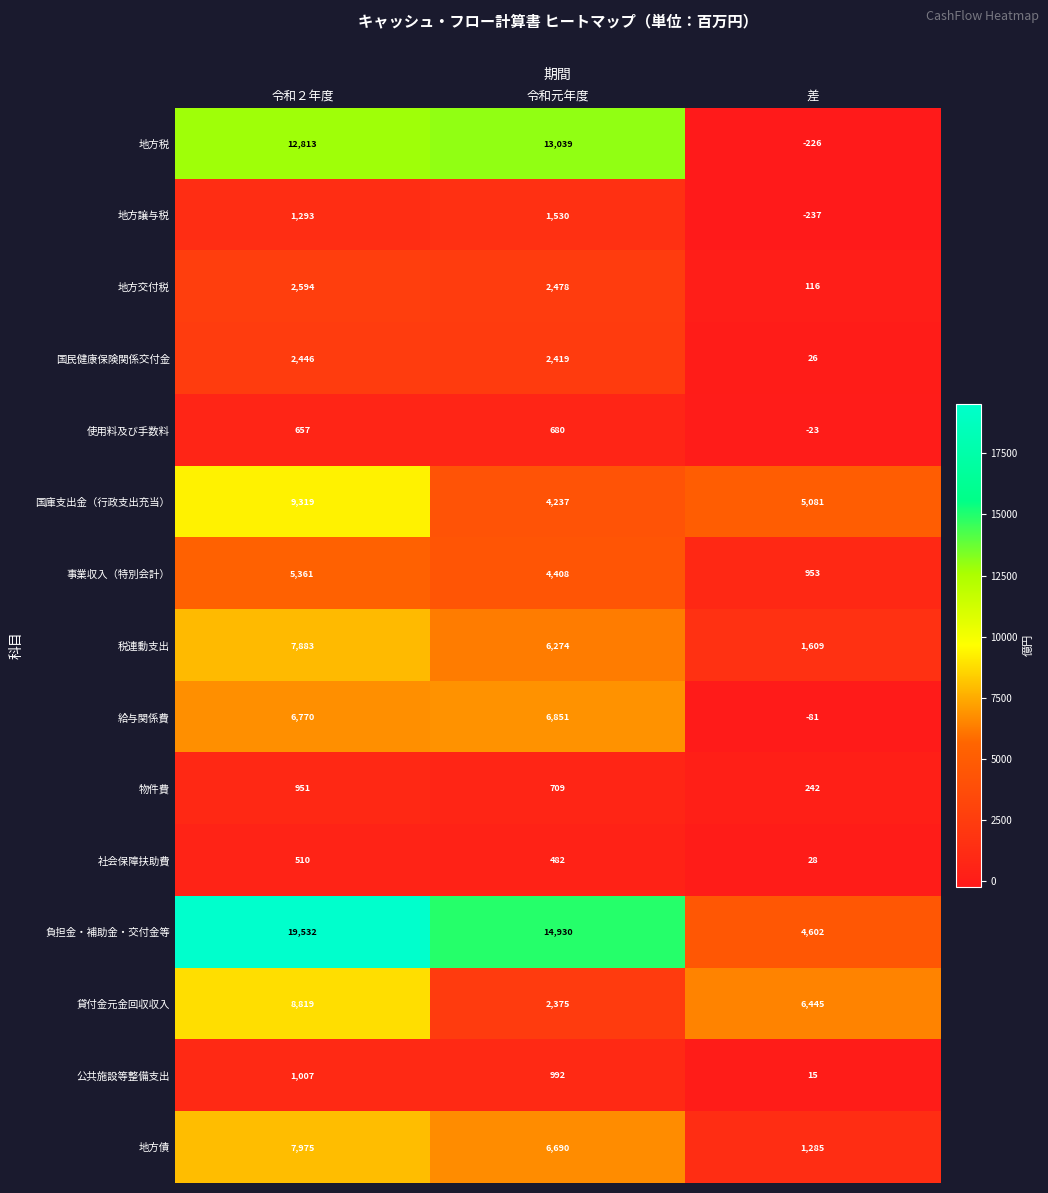

What is the minimum value shown in the chart?

-237